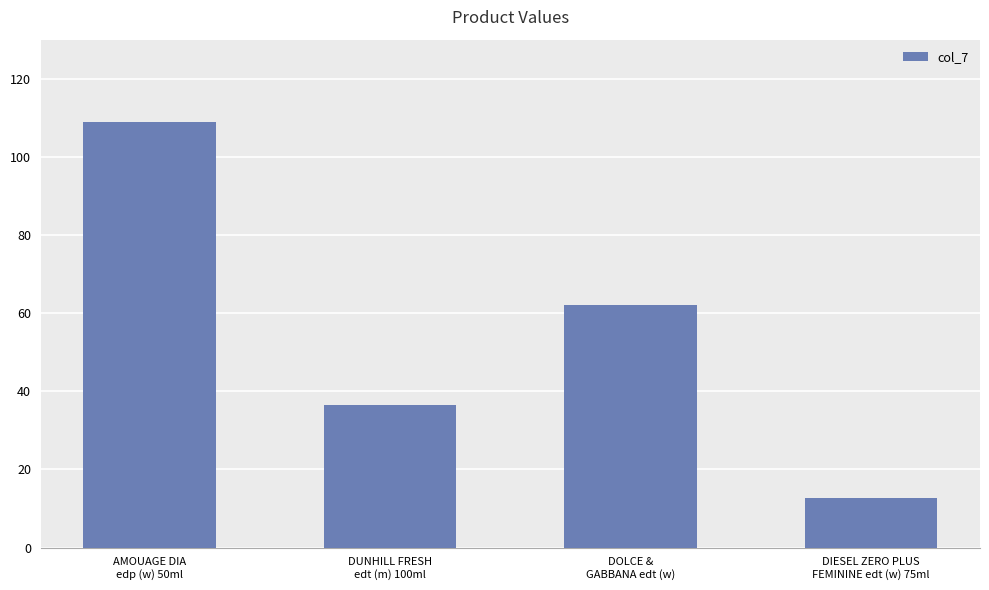

The value at DOLCE &
GABBANA edt (w) is 93.5. True or false?

False